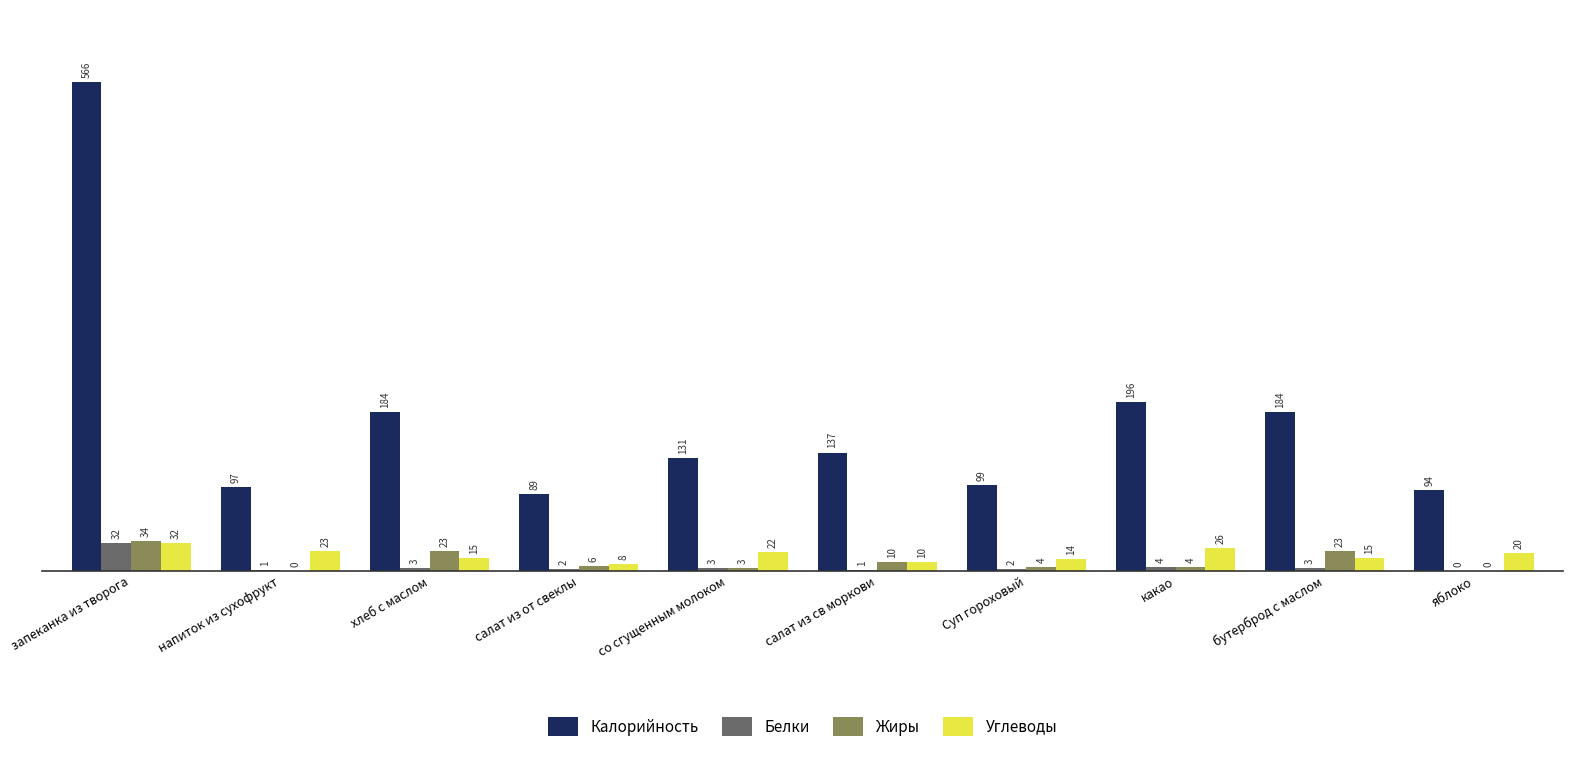

What is the sum of the Калорийность values at салат из св моркови and со сгущенным молоком?

268